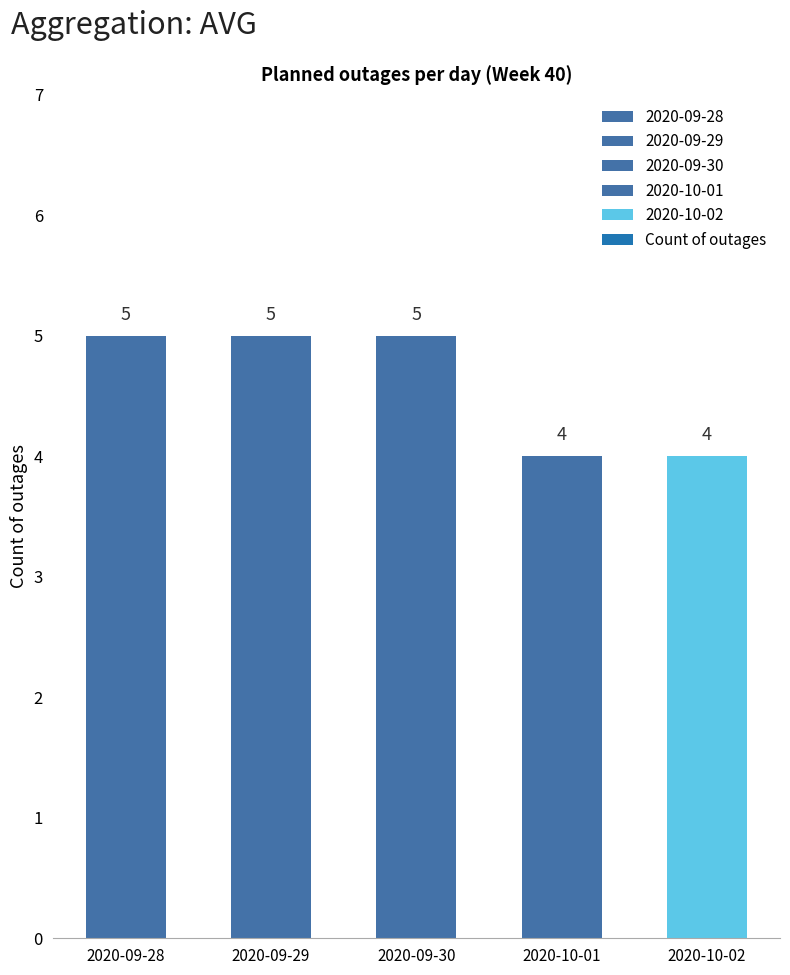

What is the difference between the second highest and minimum values?

1